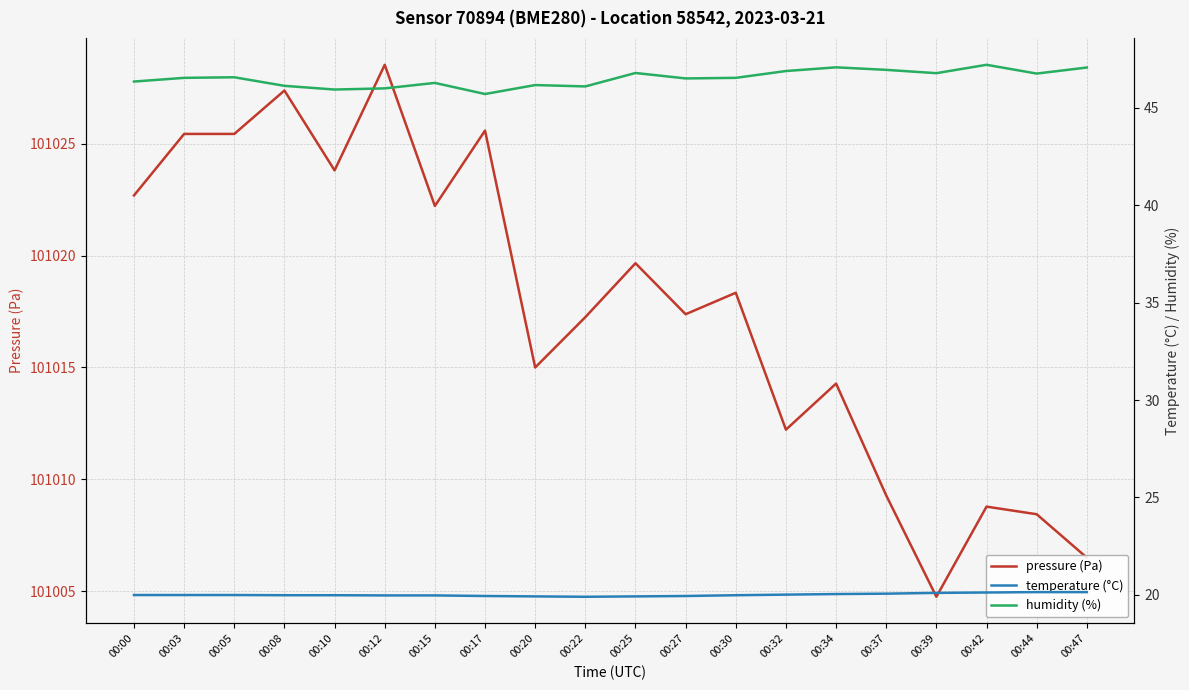

What is the average value of the temperature (°C) series?

20.0